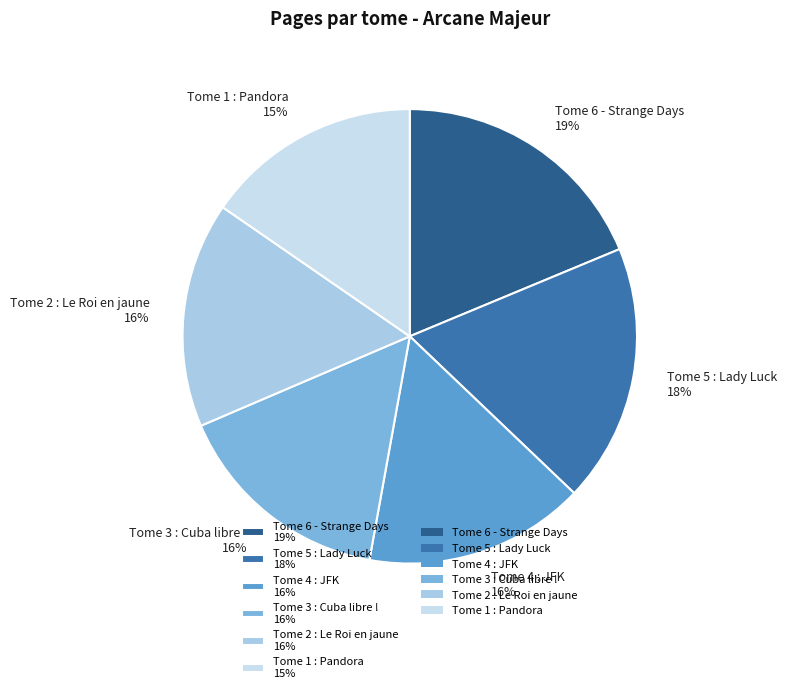

How many slices are in this pie chart?

6